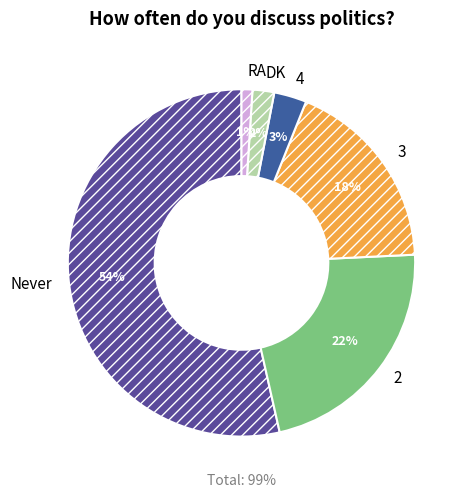

To the nearest percent, what portion does 2 represent?

22%